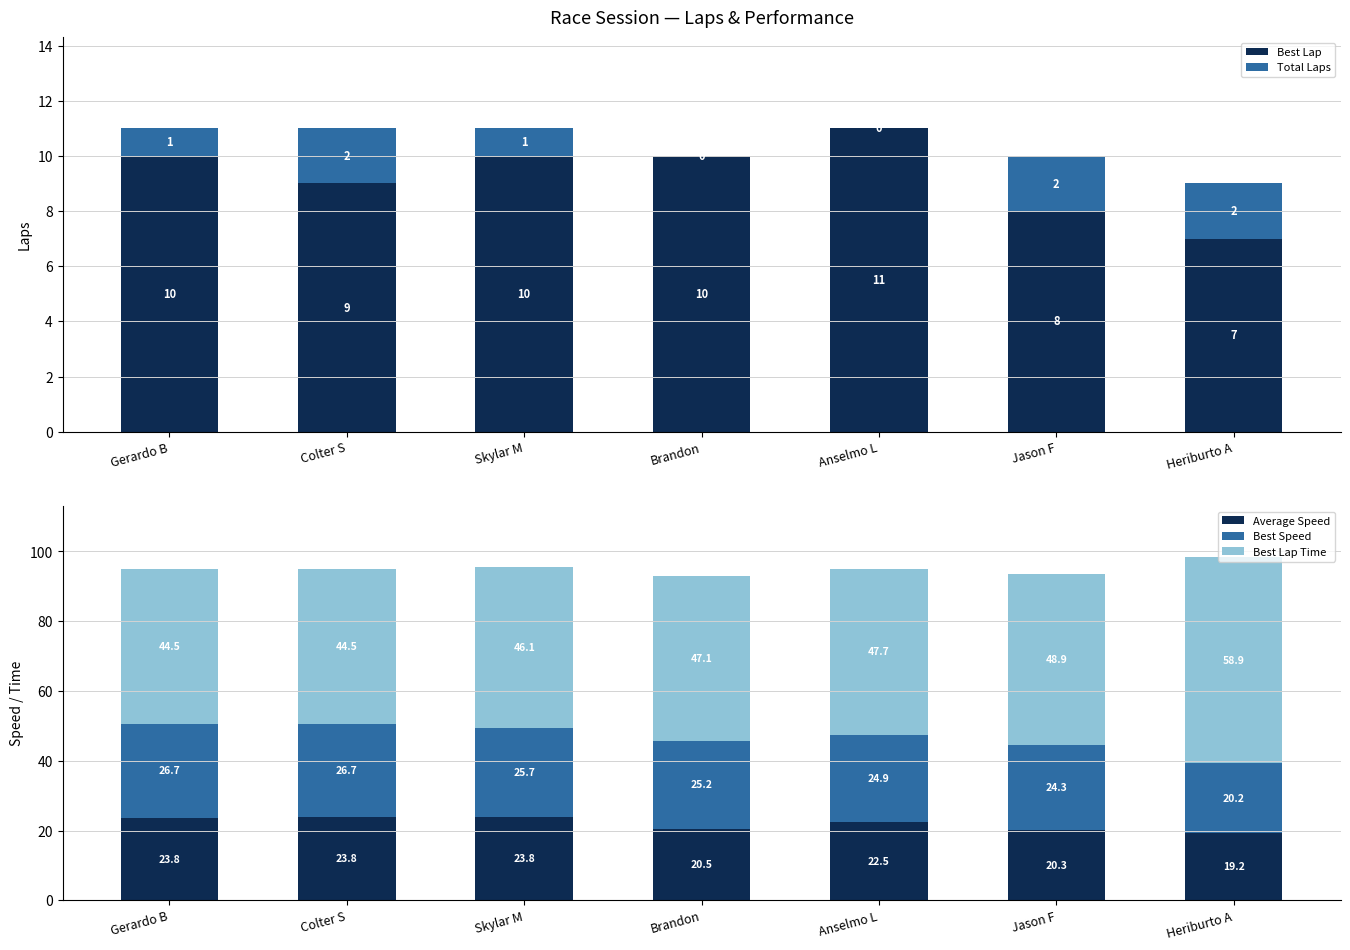

Reading left to right, what are all the values shown in this chart?

Best Lap: Gerardo B=10.0	Colter S=9.0	Skylar M=10.0	Brandon=10.0	Anselmo L=11.0	Jason F=8.0	Heriburto A=7.0
Total Laps: Gerardo B=1.0	Colter S=2.0	Skylar M=1.0	Brandon=0.0	Anselmo L=0.0	Jason F=2.0	Heriburto A=2.0
Average Speed: Gerardo B=23.8	Colter S=23.8	Skylar M=23.8	Brandon=20.5	Anselmo L=22.5	Jason F=20.3	Heriburto A=19.2
Best Speed: Gerardo B=26.7	Colter S=26.7	Skylar M=25.7	Brandon=25.2	Anselmo L=24.9	Jason F=24.3	Heriburto A=20.2
Best Lap Time: Gerardo B=44.5	Colter S=44.5	Skylar M=46.1	Brandon=47.1	Anselmo L=47.7	Jason F=48.9	Heriburto A=58.9